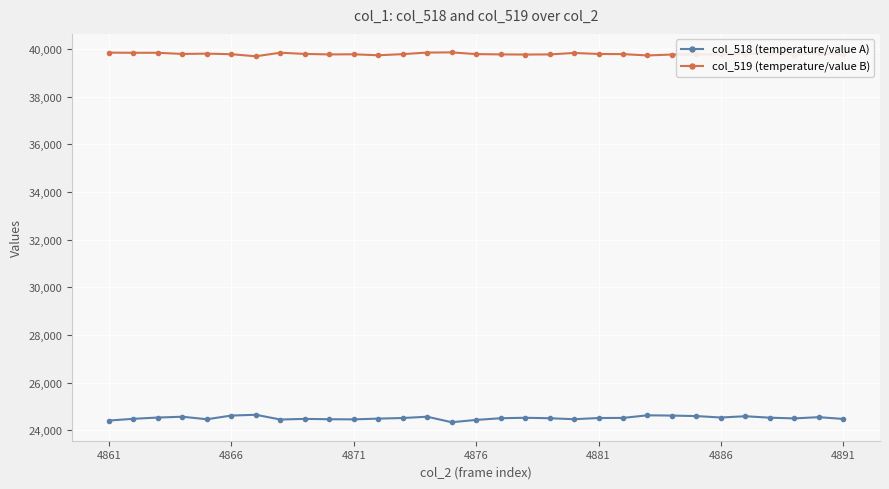

What is the value of the col_518 (temperature/value A) point at the 23rd from the left?

24623